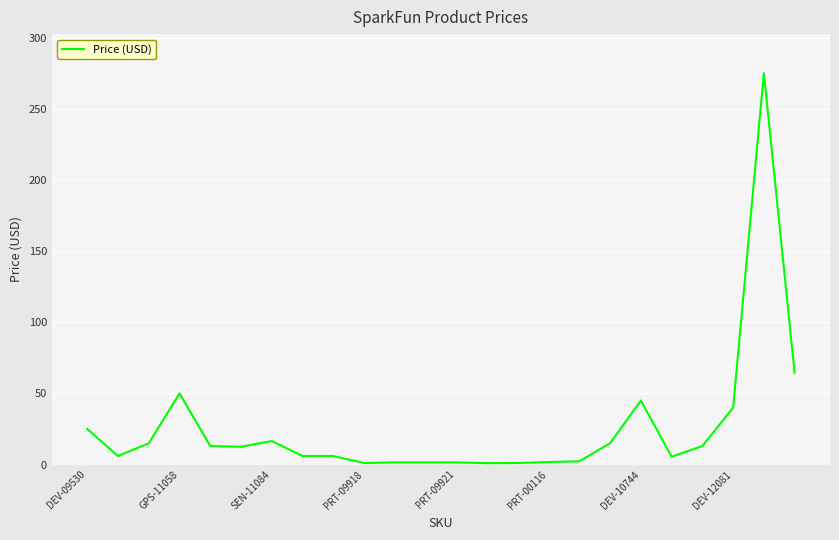

What is the difference between the maximum and minimum values?

274.0